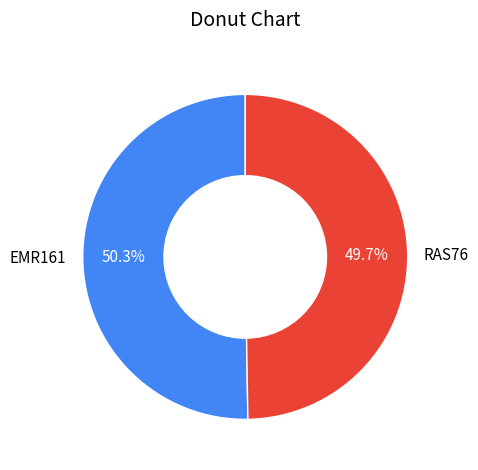

What is the smallest slice in the pie chart?

RAS76